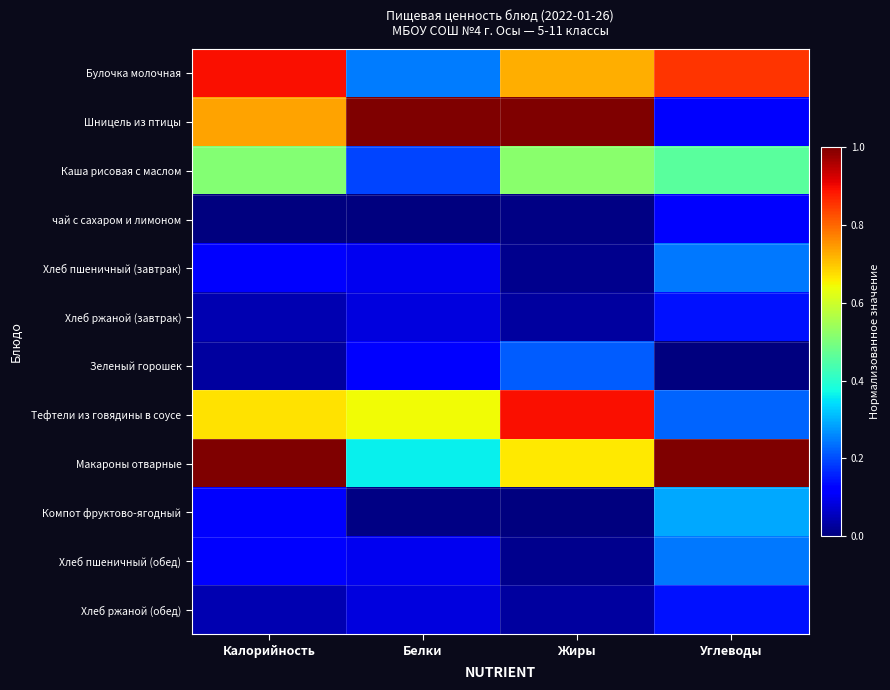

At which category is the sum across all series the highest?

Калорийность